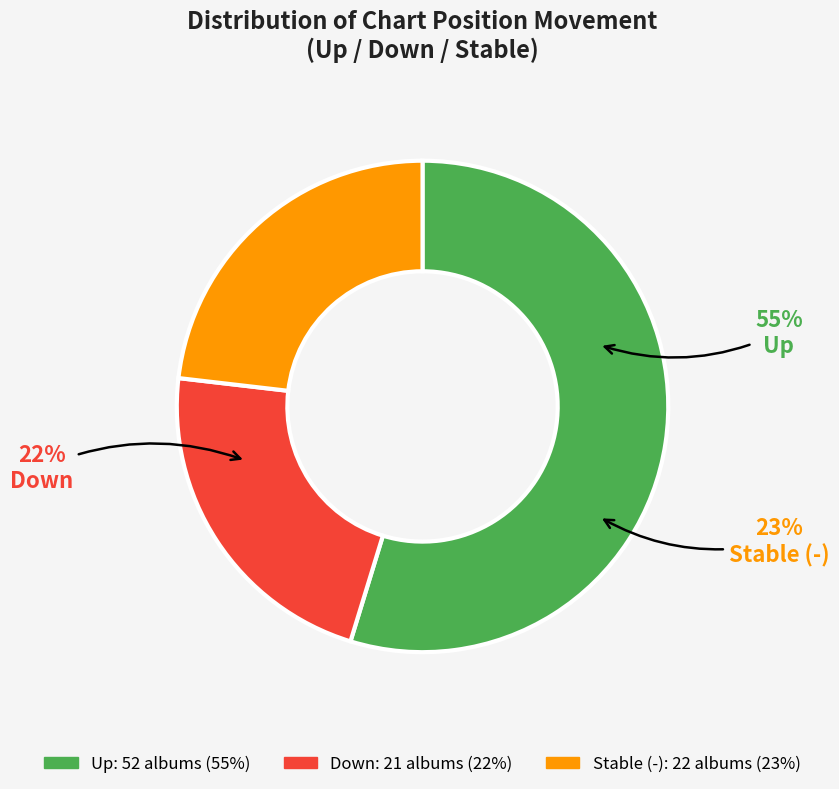

Which category has the smallest portion of the pie?

down